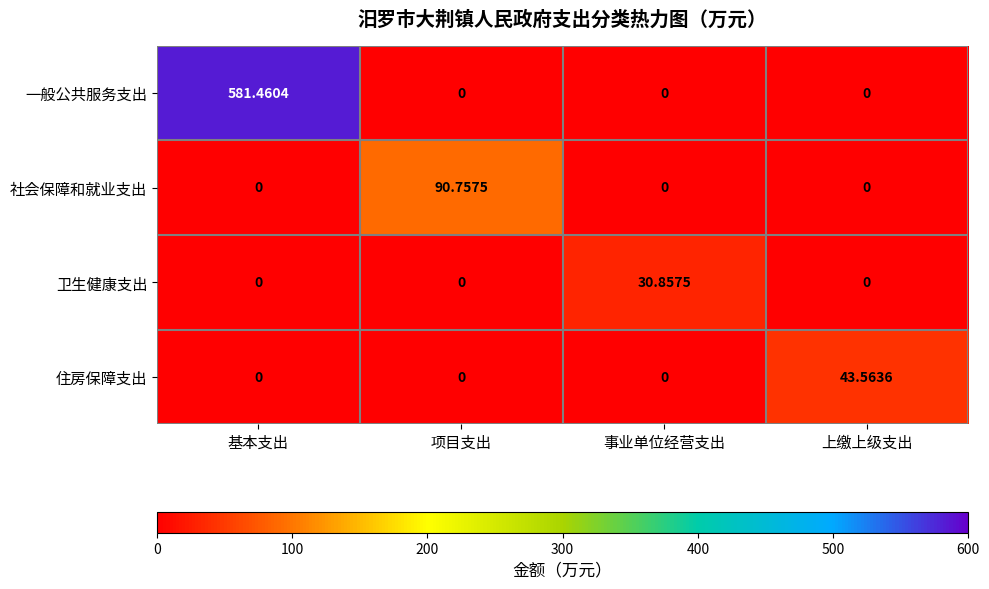

At which category is the sum across all series the highest?

基本支出